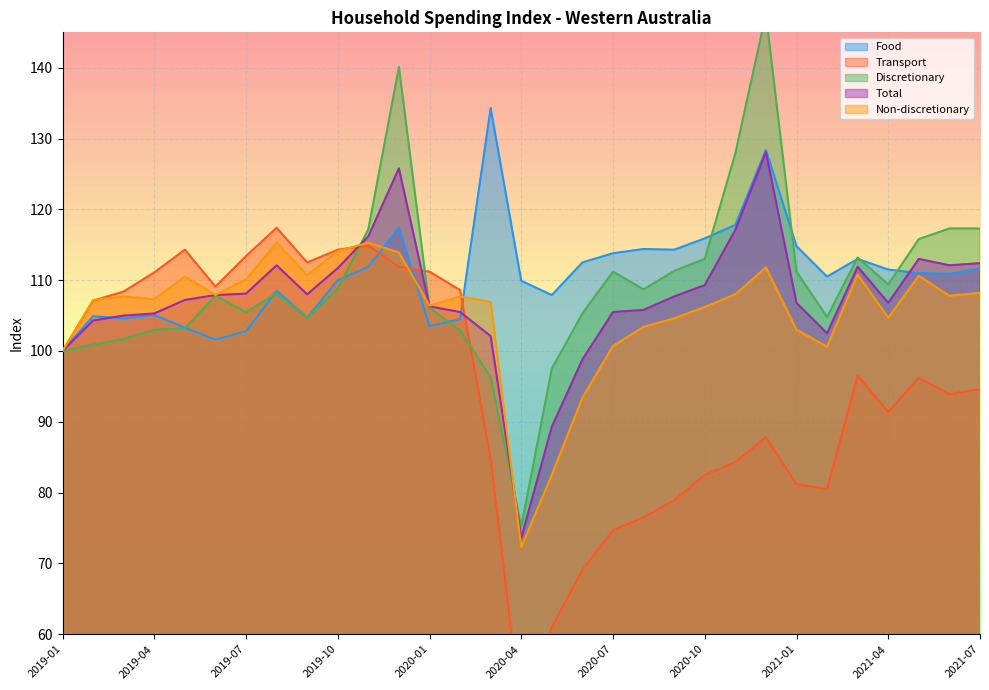

What is the average value of the Total series?

107.3